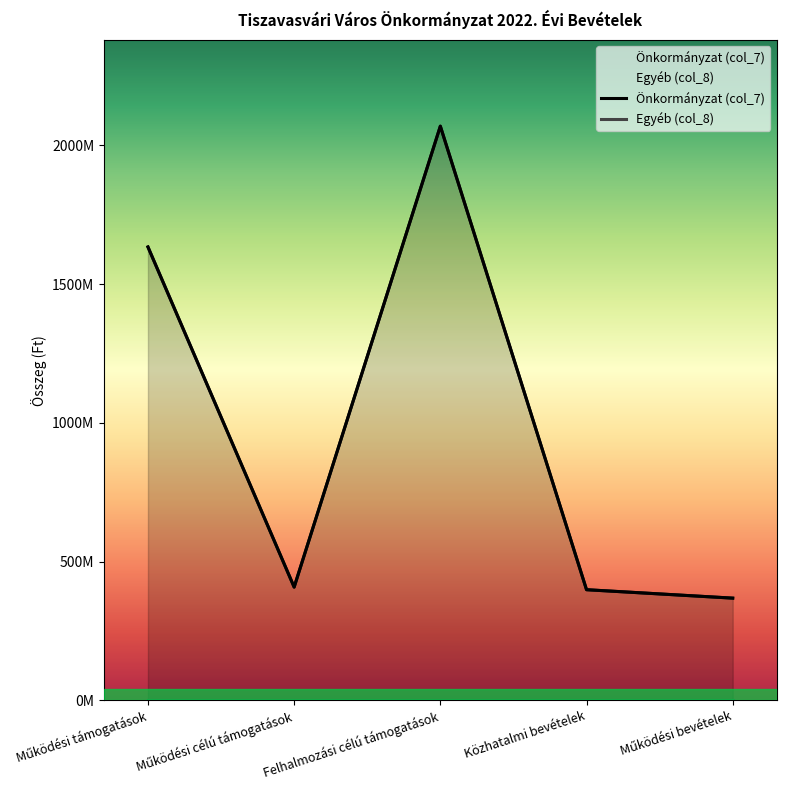

Rank the categories by value from lowest to highest.

Működési bevételek, Közhatalmi bevételek, Működési célú támogatások, Működési támogatások, Felhalmozási célú támogatások